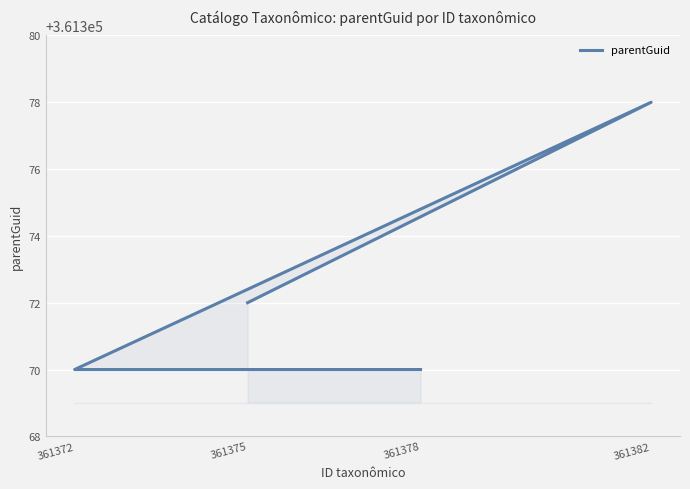

List the labels in order of value, smallest first.

361372, 361378, 361375, 361382